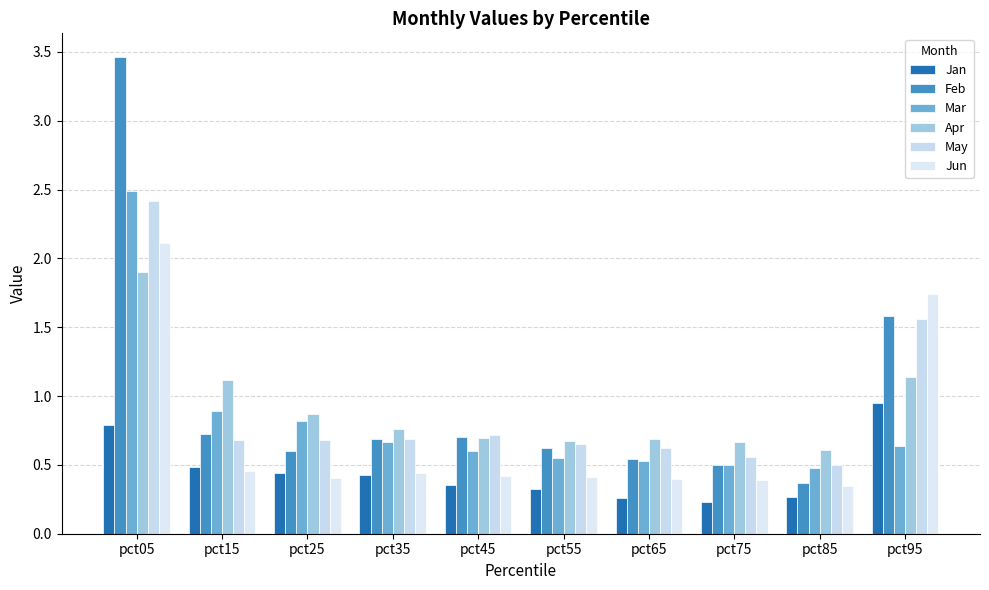

Which series has the largest range (max minus min)?

Feb